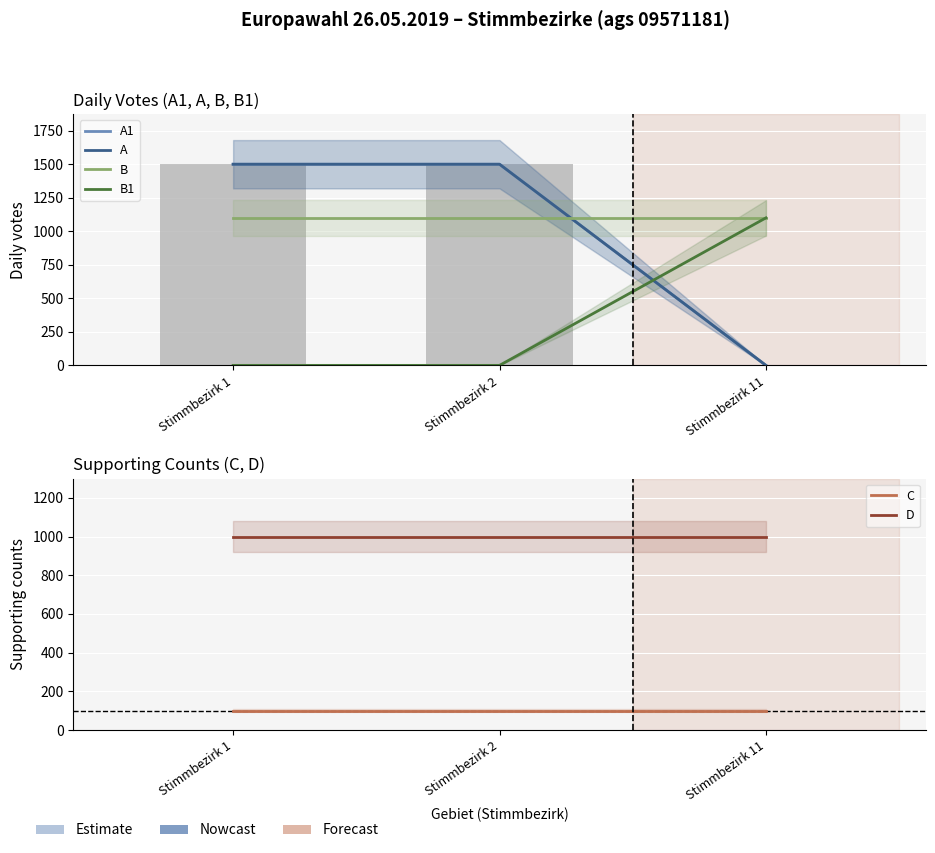

Reading left to right, what are all the values shown in this chart?

A1: Stimmbezirk 1=1500	Stimmbezirk 2=1500	Stimmbezirk 11=0
A: Stimmbezirk 1=1500	Stimmbezirk 2=1500	Stimmbezirk 11=0
B: Stimmbezirk 1=1100	Stimmbezirk 2=1100	Stimmbezirk 11=1100
B1: Stimmbezirk 1=0	Stimmbezirk 2=0	Stimmbezirk 11=1100
C: Stimmbezirk 1=100	Stimmbezirk 2=100	Stimmbezirk 11=100
D: Stimmbezirk 1=1000	Stimmbezirk 2=1000	Stimmbezirk 11=1000